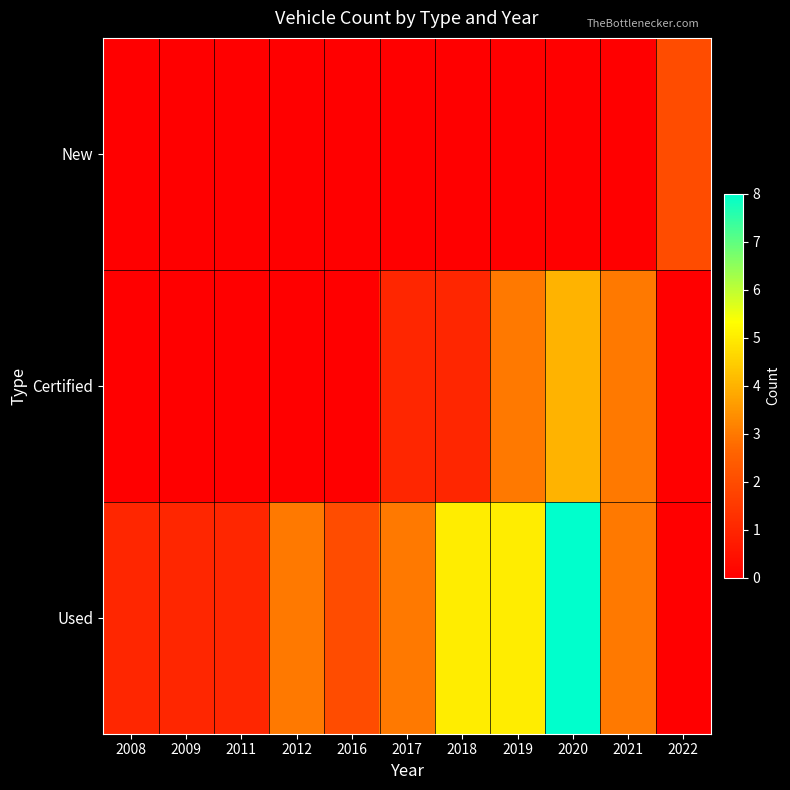

Which series has the widest spread of values?

Used